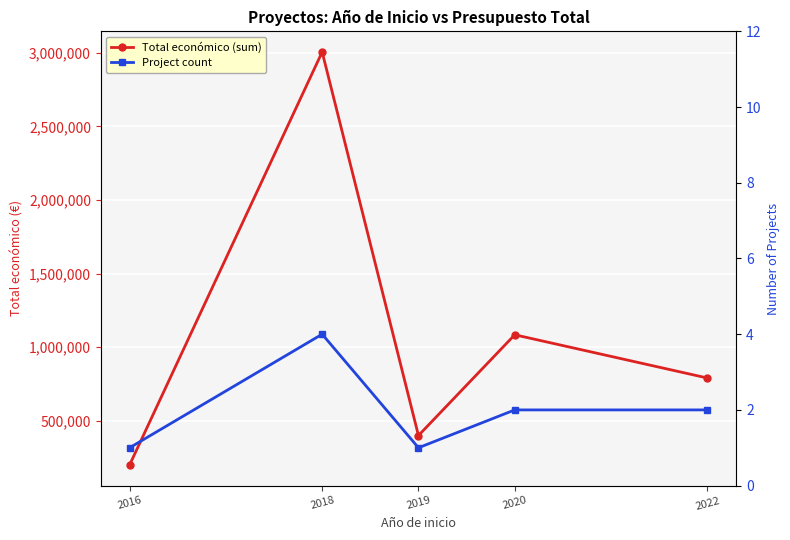

Rank the categories by Project count value from highest to lowest.

2018, 2020, 2022, 2016, 2019